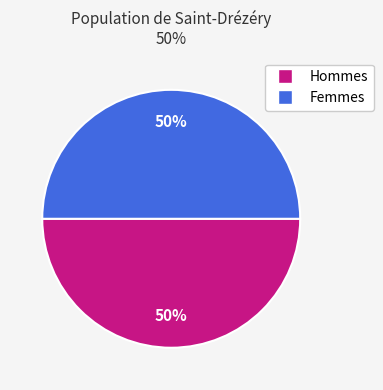

How many segments does this pie chart have?

2